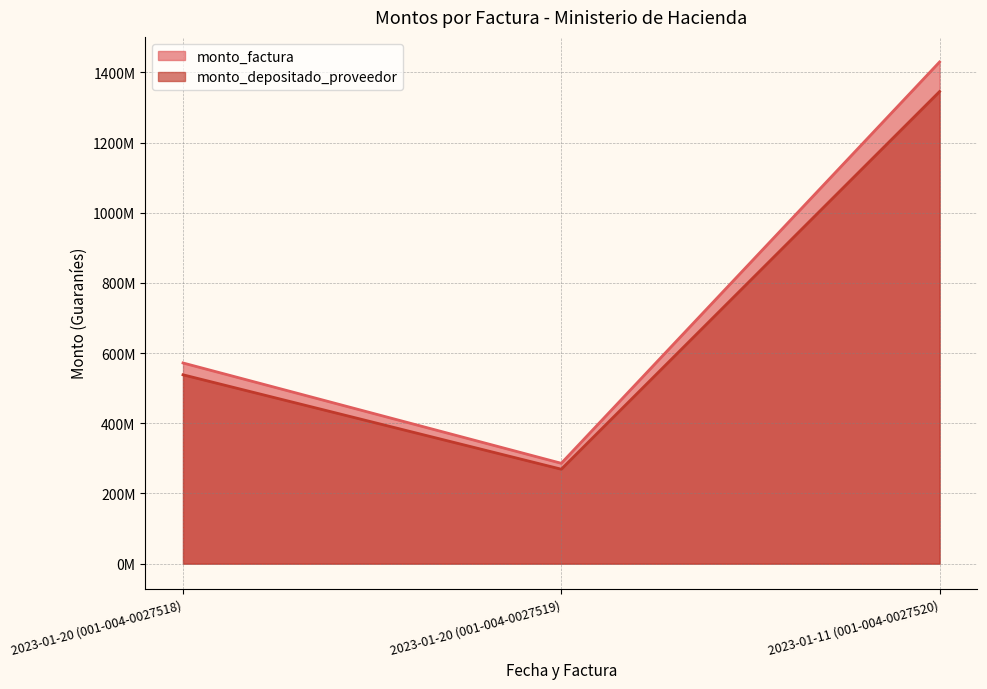

Reading right to left, what are all the values shown in this chart?

monto_factura: 1429987500	285997500	571995000
monto_depositado_proveedor: 1345683238	269136647	538273295